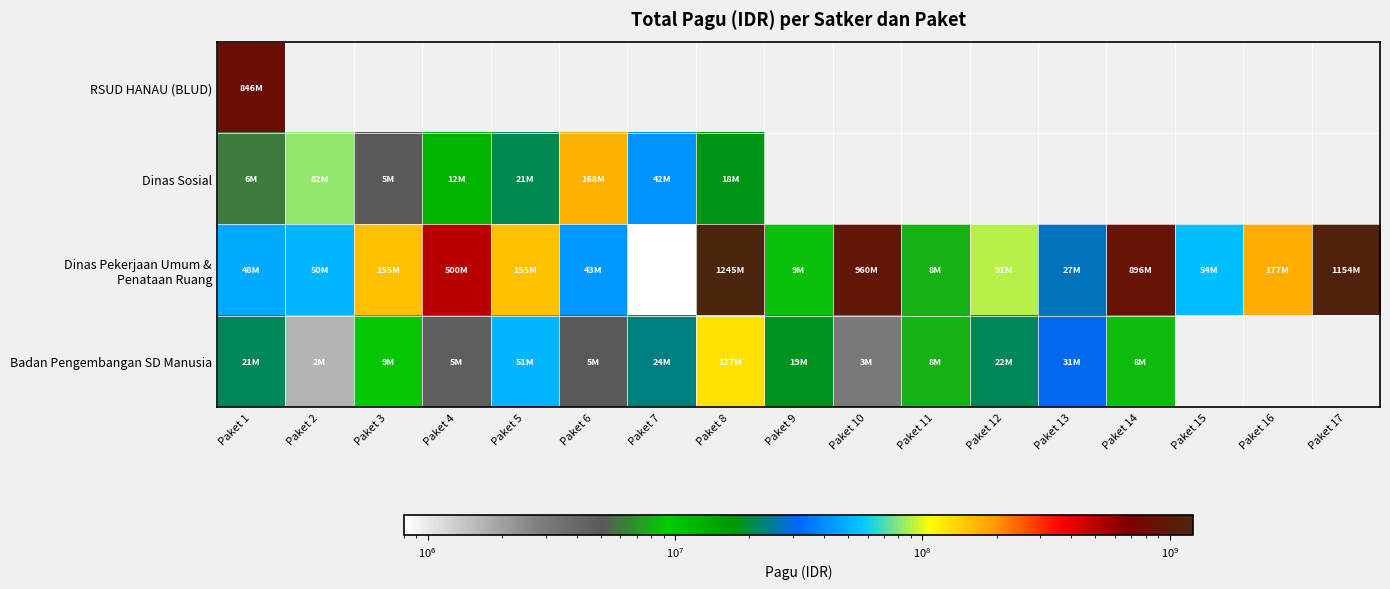

Rank the series by their maximum value, from lowest to highest.

Badan Pengembangan SD Manusia, Dinas Sosial, RSUD HANAU (BLUD), Dinas Pekerjaan Umum & Penataan Ruang